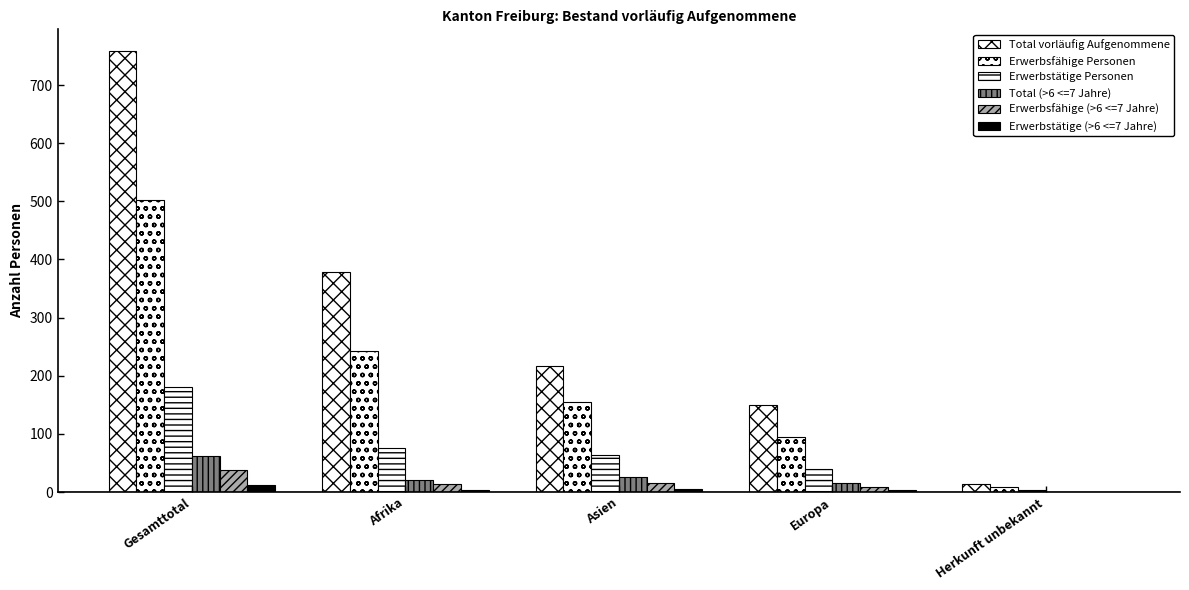

Reading left to right, list all the values displayed in this chart.

Total vorläufig Aufgenommene: Gesamttotal=758	Afrika=379	Asien=216	Europa=150	Herkunft unbekannt=13
Erwerbsfähige Personen: Gesamttotal=502	Afrika=243	Asien=155	Europa=95	Herkunft unbekannt=9
Erwerbstätige Personen: Gesamttotal=181	Afrika=76	Asien=63	Europa=39	Herkunft unbekannt=3
Total (>6 <=7 Jahre): Gesamttotal=62	Afrika=21	Asien=25	Europa=16	Herkunft unbekannt=0
Erwerbsfähige (>6 <=7 Jahre): Gesamttotal=38	Afrika=13	Asien=16	Europa=9	Herkunft unbekannt=0
Erwerbstätige (>6 <=7 Jahre): Gesamttotal=12	Afrika=3	Asien=5	Europa=4	Herkunft unbekannt=0